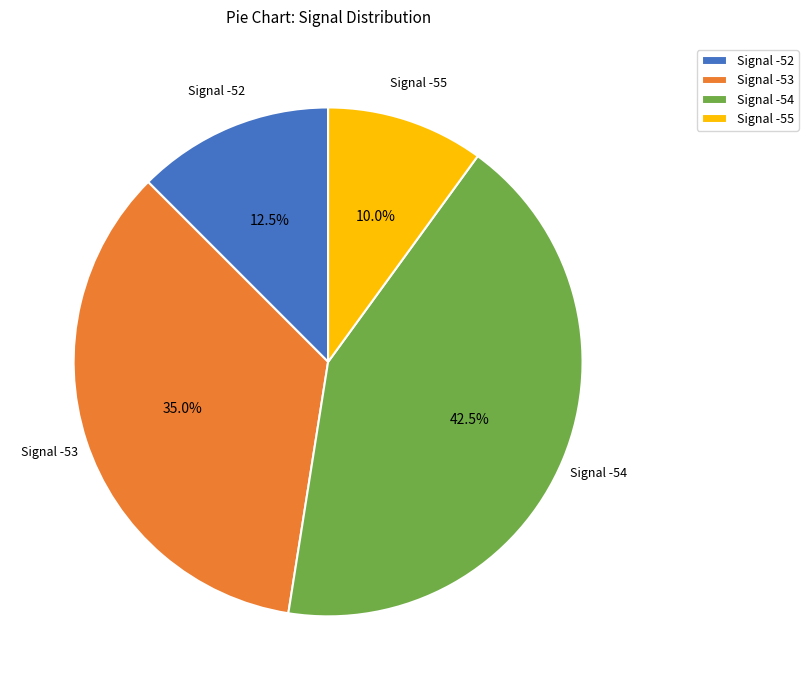

How many segments does this pie chart have?

4